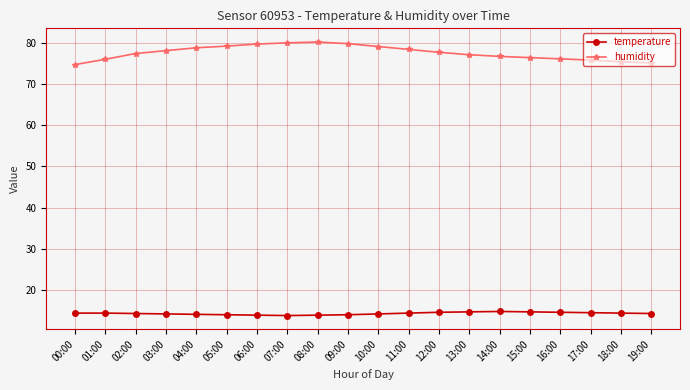

True or false: temperature has a value of 14.1 at 10:00.

True